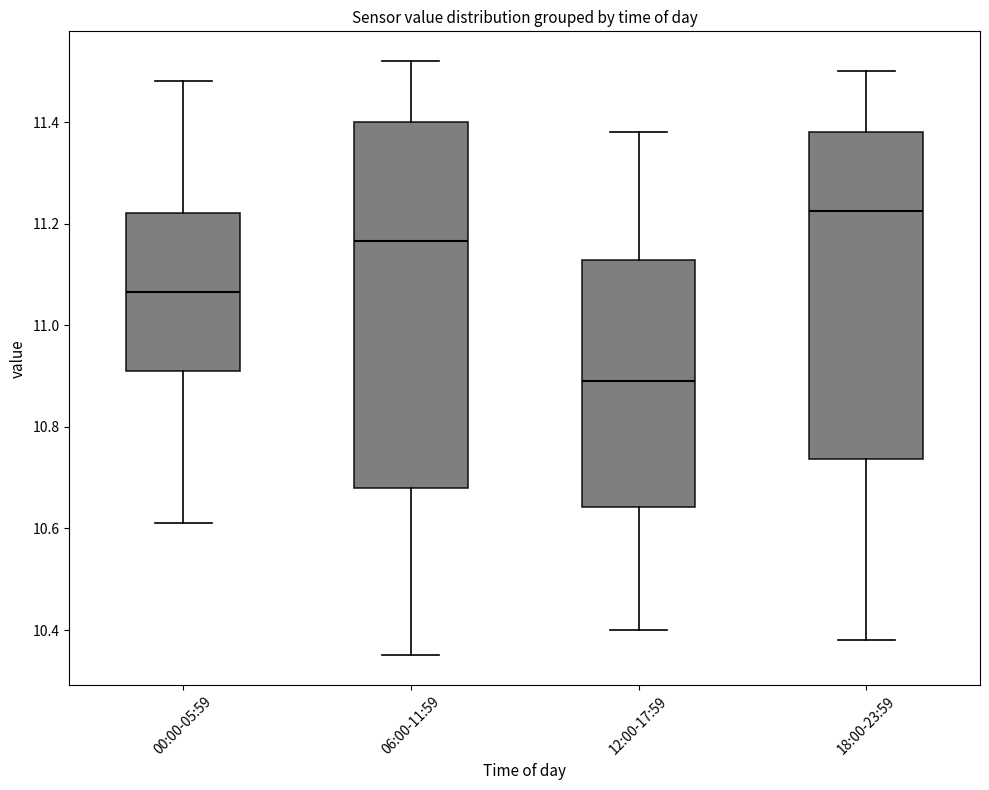

Which box has the highest median line?

18:00-23:59